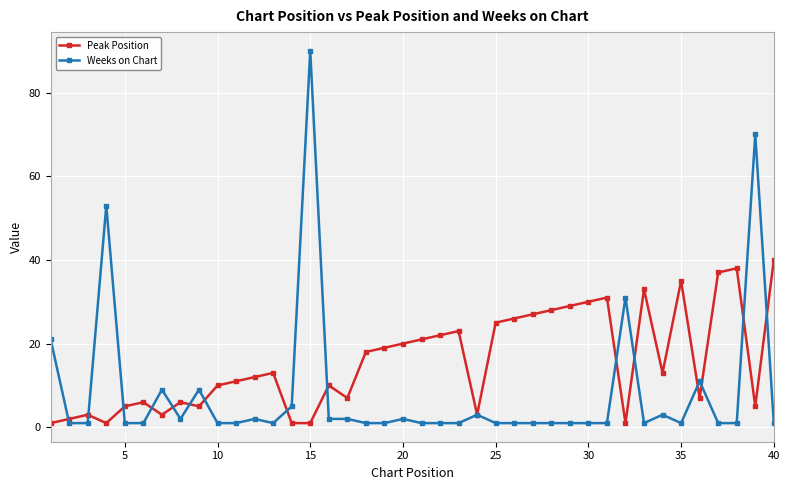

Which series has the widest spread of values?

Weeks on Chart